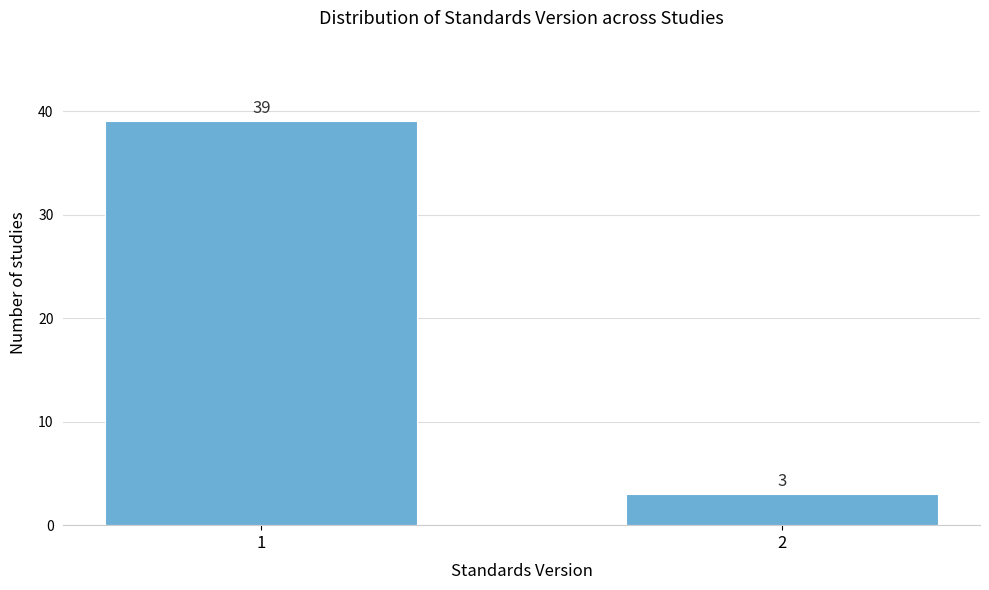

Reading left to right, list all the values displayed in this chart.

39	3